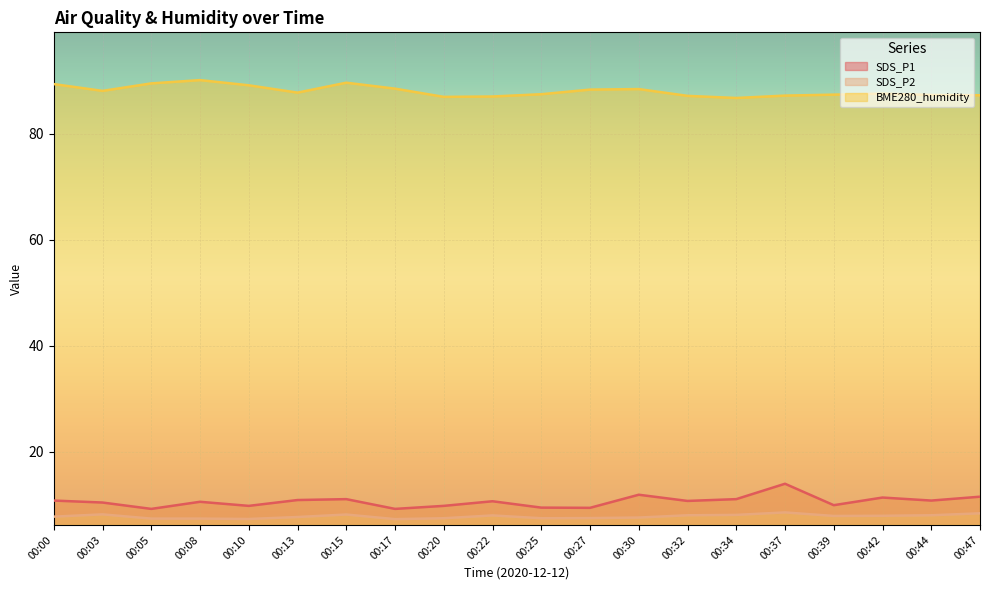

What is the difference between the highest and lowest values at 00:00?

81.5